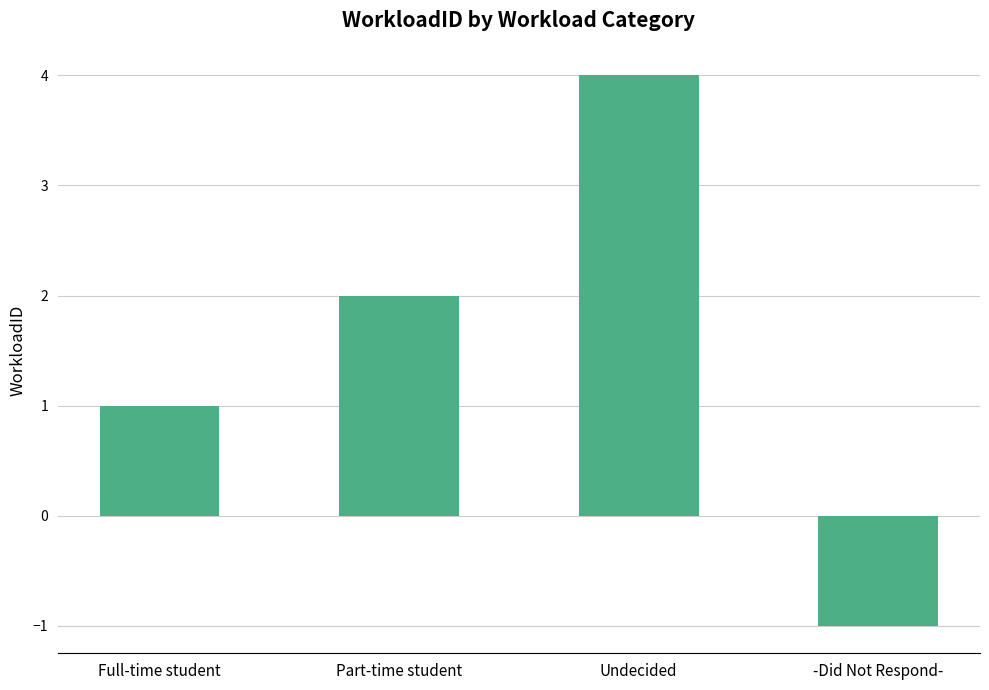

What is the label of the 2nd bar from the right?

Undecided